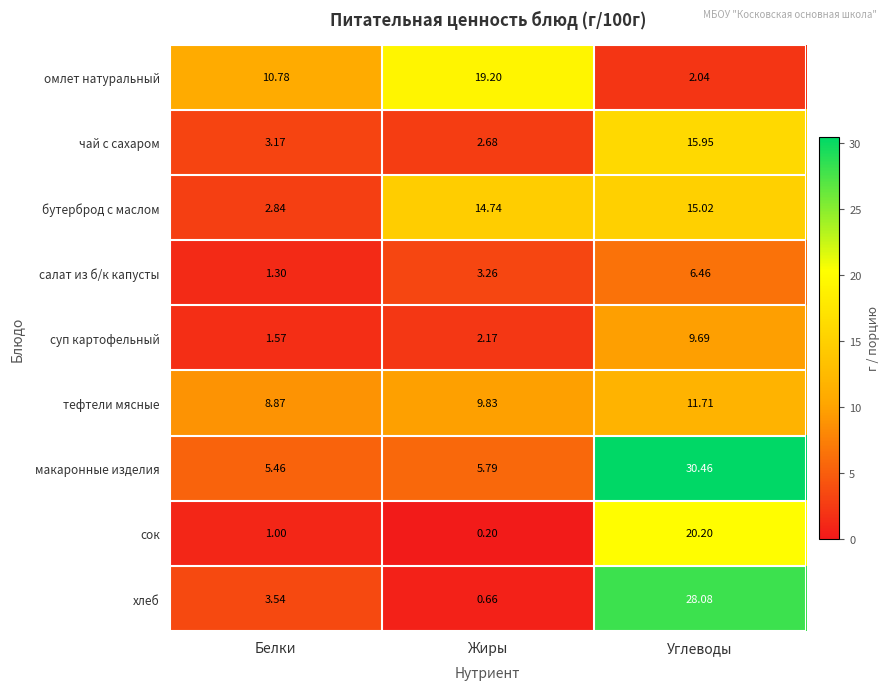

Between Белки and Углеводы, which series saw the biggest shift?

макаронные изделия